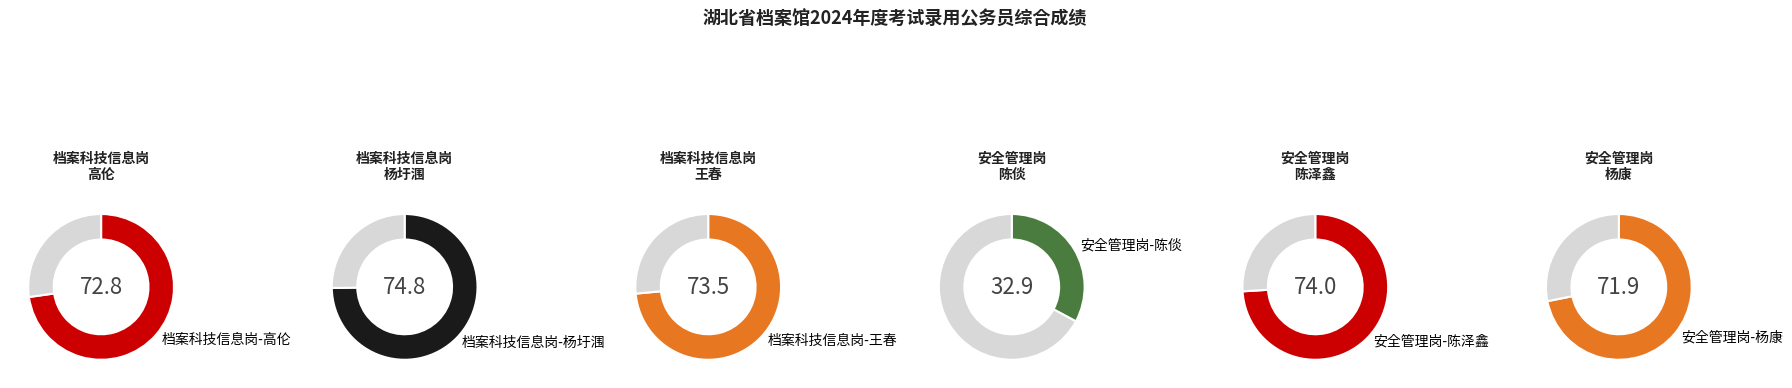

Approximately how many times larger is the value at 安全管理岗-杨康 compared to 档案科技信息岗-王春?

1.0